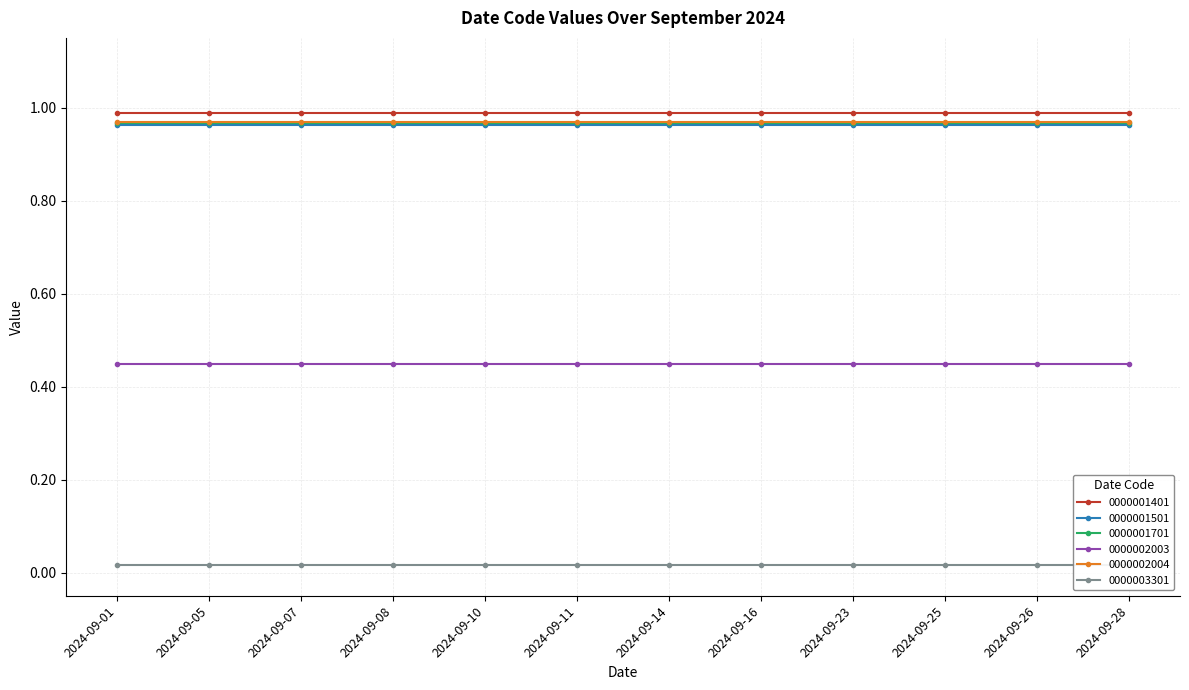

True or false: 0000001501 has more than 0 interior local peaks.

False